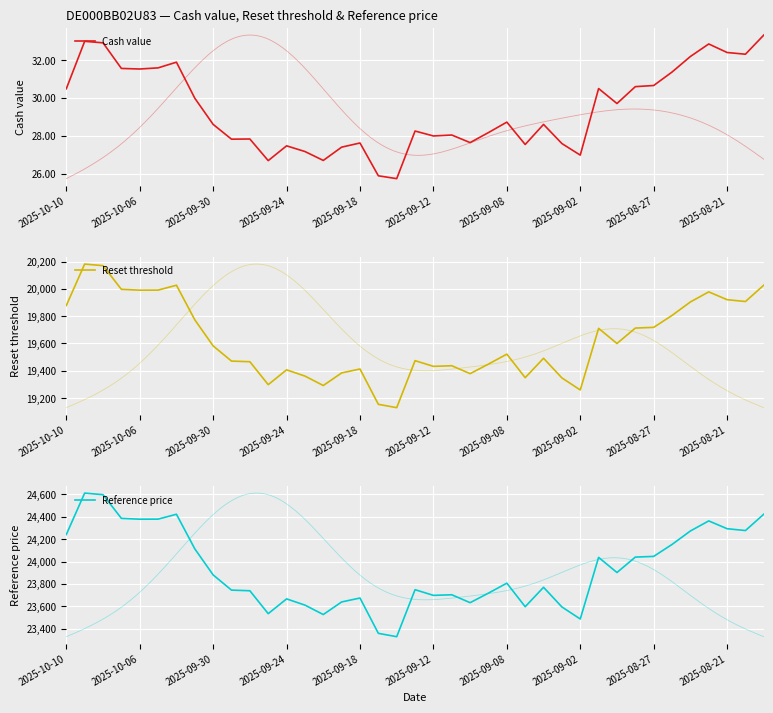

What is the greatest value displayed?

24611.2